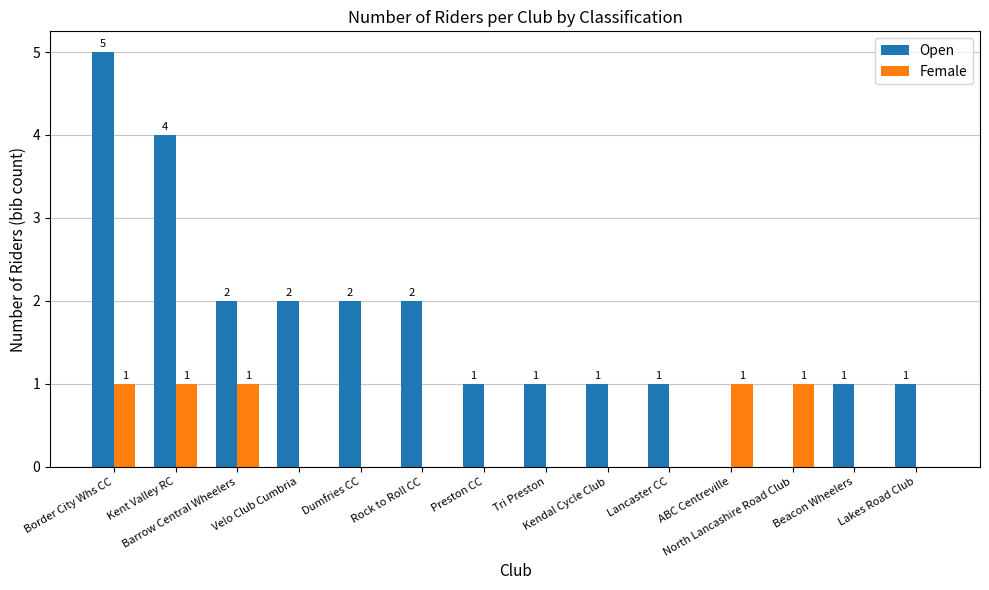

How many positive values does the Female series have?

5